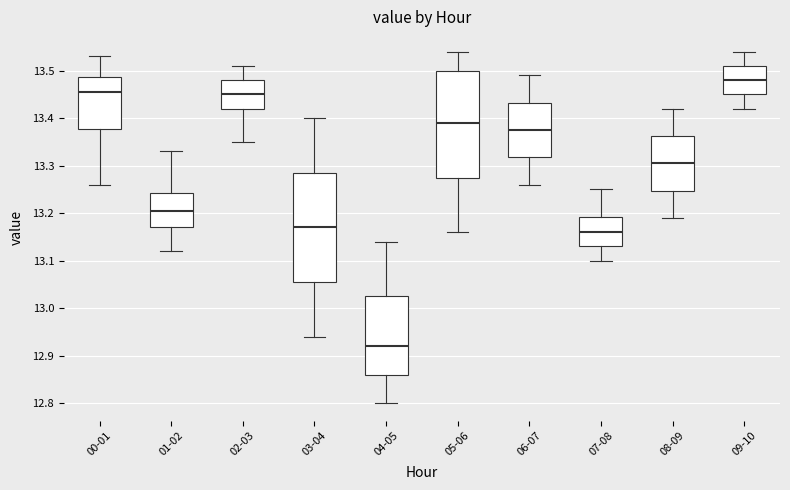

Reading left to right, transcribe this box plot: for each box, give where its median line is, the range the box spans, and where its two whiskers end, as read against the y-axis. The values are not printed on the chart, so give them approximately, as read against the axis.

00-01: median 13.46, box 13.38 to 13.49, whiskers 13.26 to 13.53
01-02: median 13.21, box 13.17 to 13.24, whiskers 13.12 to 13.33
02-03: median 13.45, box 13.42 to 13.48, whiskers 13.35 to 13.51
03-04: median 13.17, box 13.06 to 13.29, whiskers 12.94 to 13.40
04-05: median 12.92, box 12.86 to 13.03, whiskers 12.80 to 13.14
05-06: median 13.39, box 13.28 to 13.50, whiskers 13.16 to 13.54
06-07: median 13.38, box 13.32 to 13.43, whiskers 13.26 to 13.49
07-08: median 13.16, box 13.13 to 13.19, whiskers 13.10 to 13.25
08-09: median 13.31, box 13.25 to 13.36, whiskers 13.19 to 13.42
09-10: median 13.48, box 13.45 to 13.51, whiskers 13.42 to 13.54